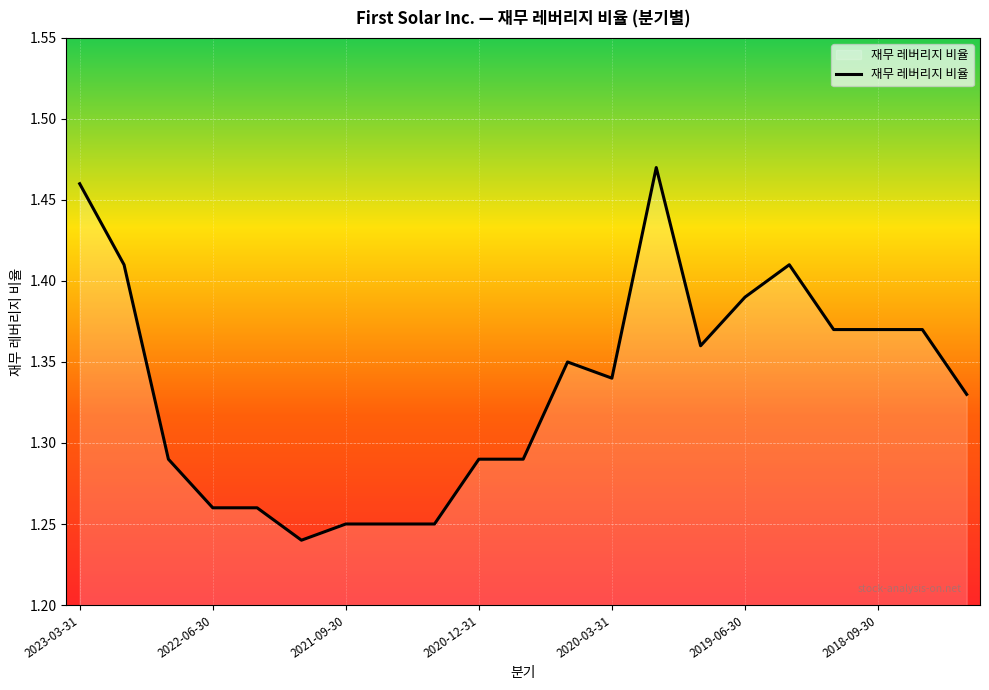

Does the chart have visible grid lines?

Yes